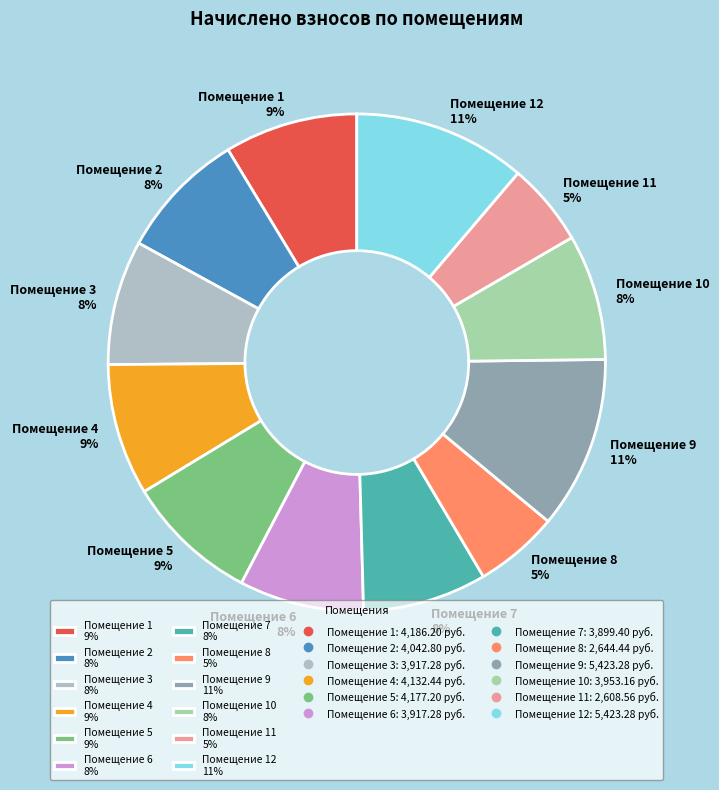

True or false: Помещение 9 11% accounts for 1% of the total.

False